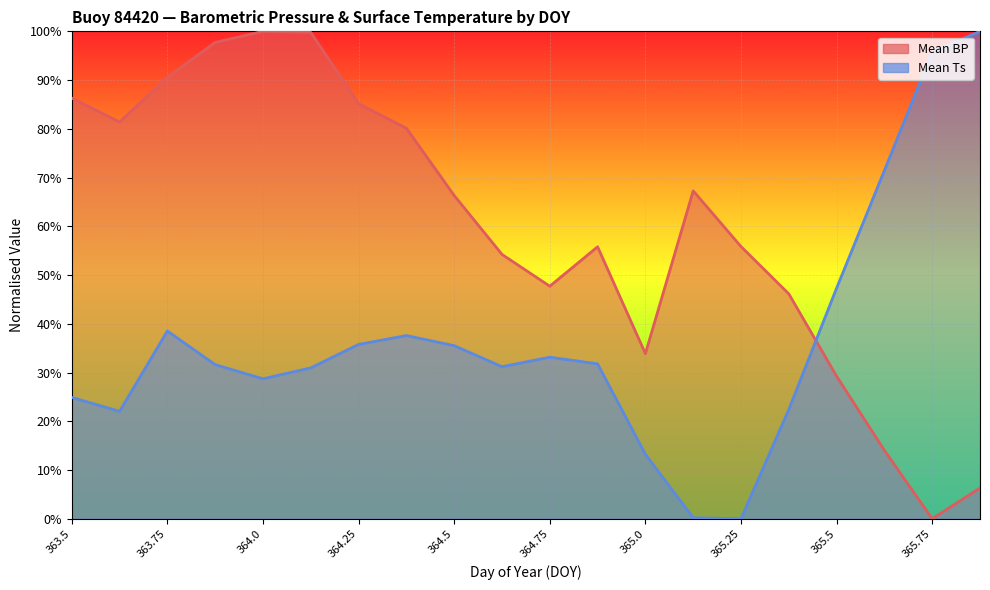

How many data points does each series have?

20